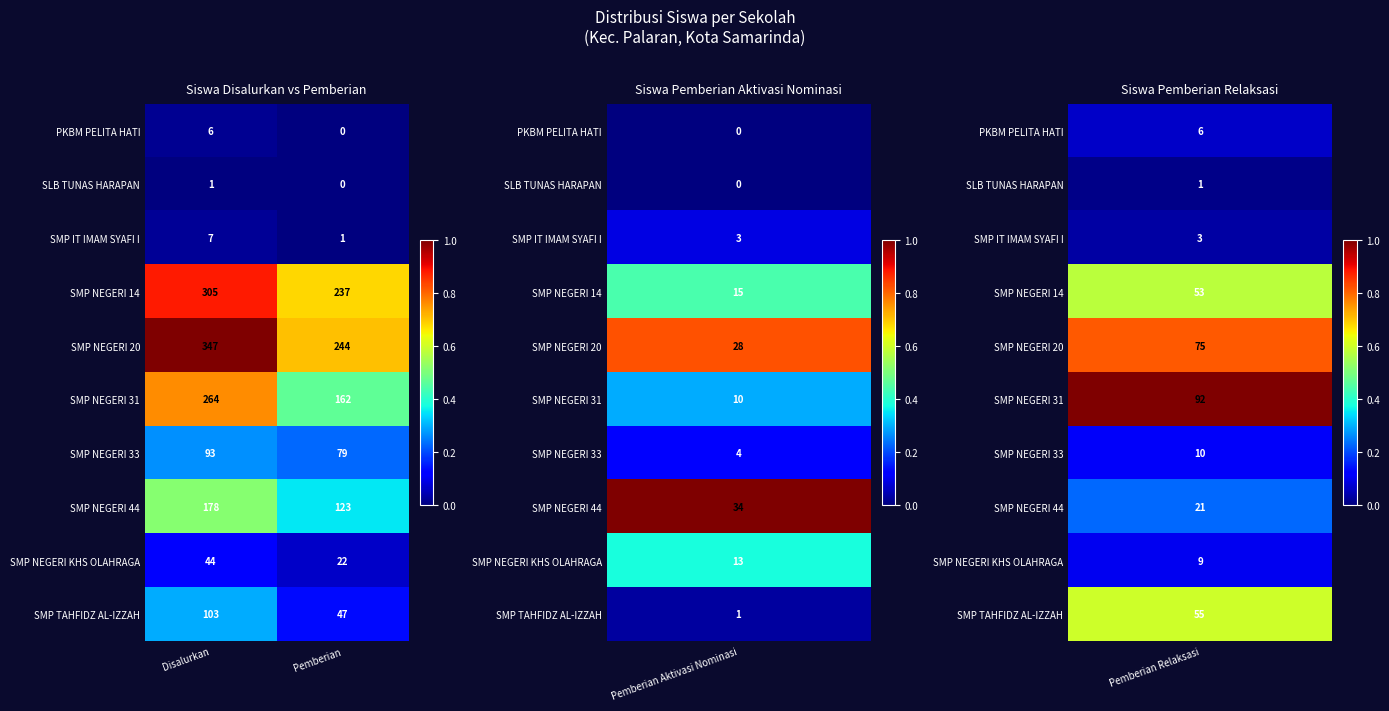

List the series in order of their peak value, highest first.

SMP NEGERI 20, SMP NEGERI 14, SMP NEGERI 31, SMP NEGERI 44, SMP TAHFIDZ AL-IZZAH, SMP NEGERI 33, SMP NEGERI KHS OLAHRAGA, SMP IT IMAM SYAFI I, PKBM PELITA HATI, SLB TUNAS HARAPAN